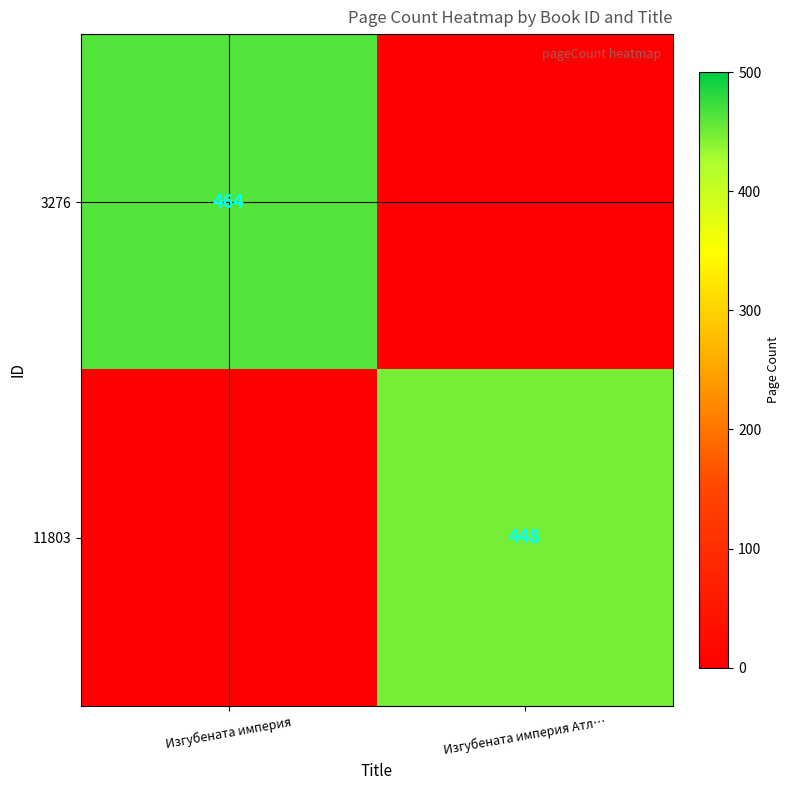

Between Изгубената империя Атл… and Изгубената империя, which is larger?

Изгубената империя